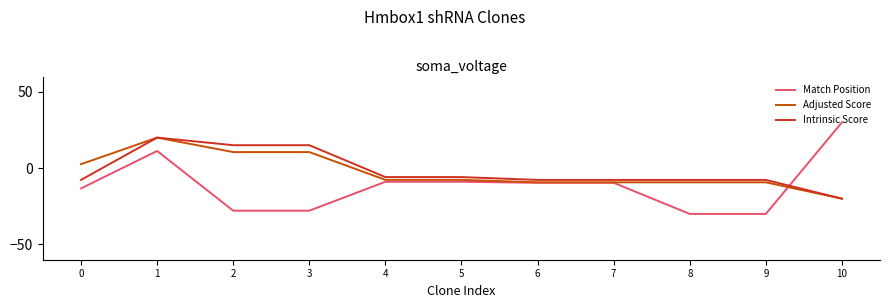

Reading left to right, list all the values displayed in this chart.

Match Position: -13.3	11.3	-27.9	-27.9	-8.9	-8.9	-9.6	-9.6	-30.0	-30.0	30.0
Adjusted Score: 2.6	20.0	10.5	10.5	-7.7	-7.7	-9.3	-9.3	-9.3	-9.3	-20.0
Intrinsic Score: -7.7	20.0	15.0	15.0	-5.9	-5.9	-7.7	-7.7	-7.7	-7.7	-20.0